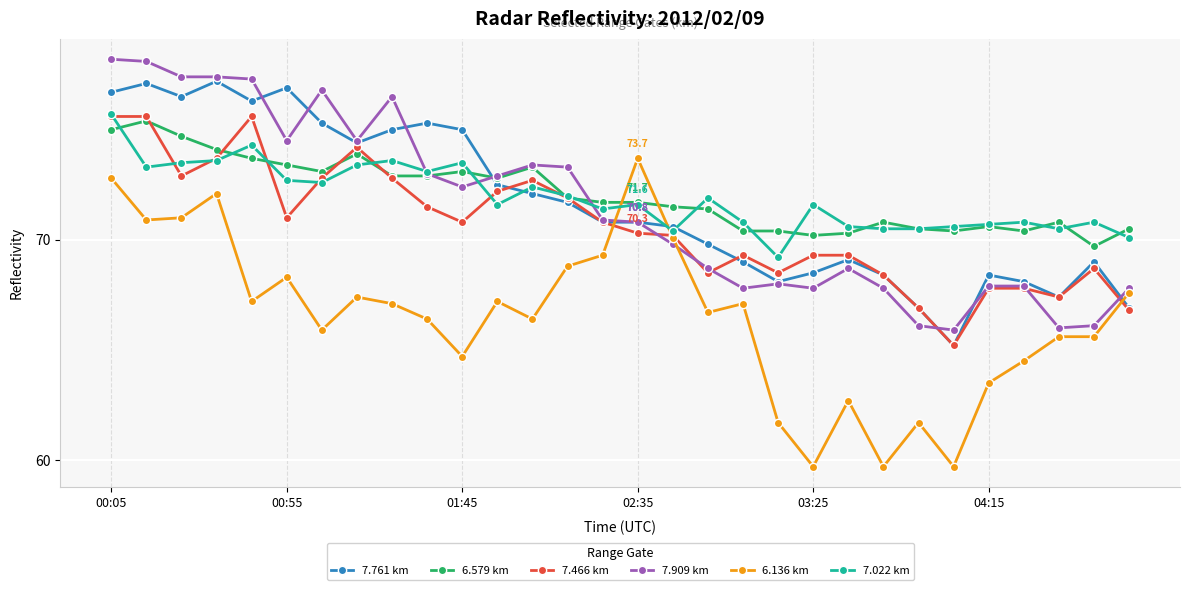

What is the value of the 7.909 km point at the 15th from the left?

70.9